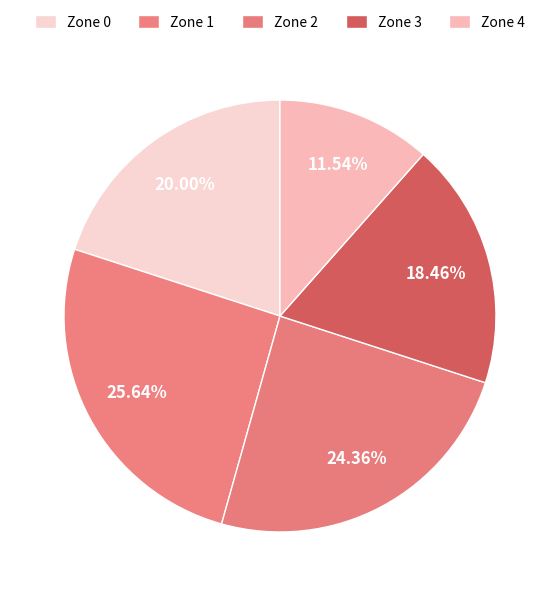

Count the number of slices in the pie.

5